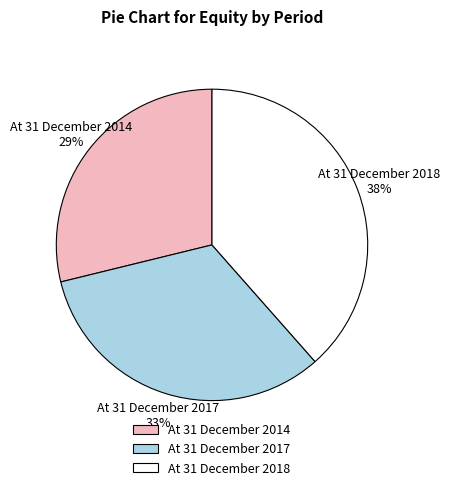

Is the sum of At 31 December 2014 and At 31 December 2017 greater than half?

Yes